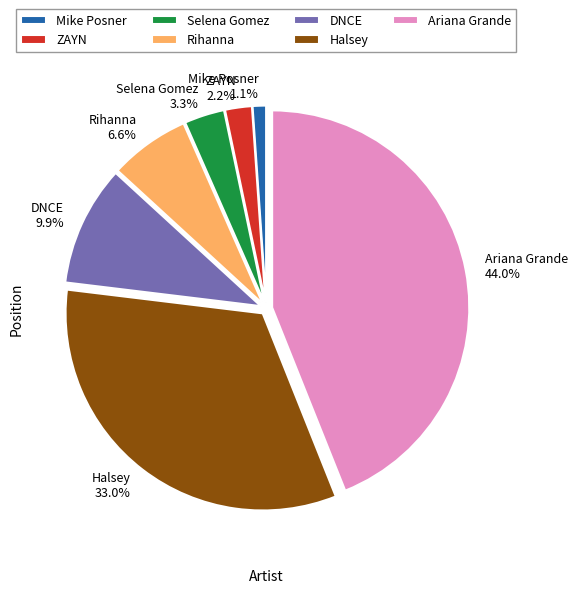

Which slice is the largest?

Ariana Grande